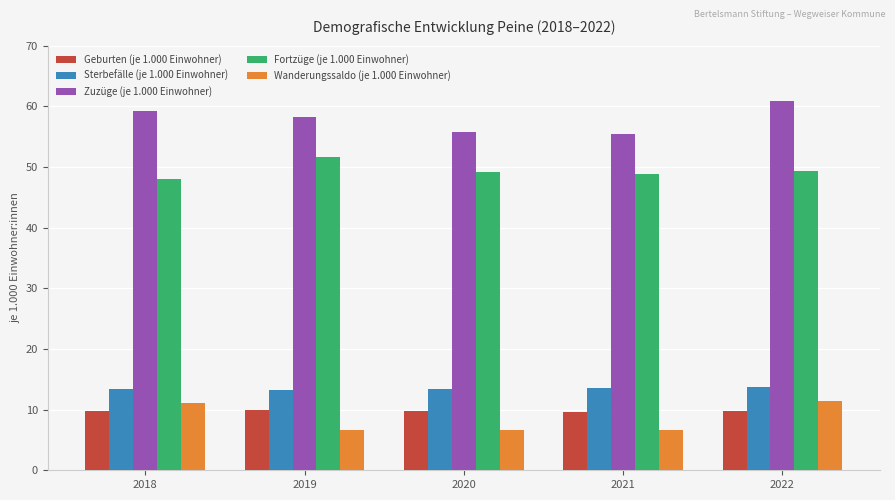

Is it true that Geburten (je 1.000 Einwohner) equals 9.8 at 2020?

True